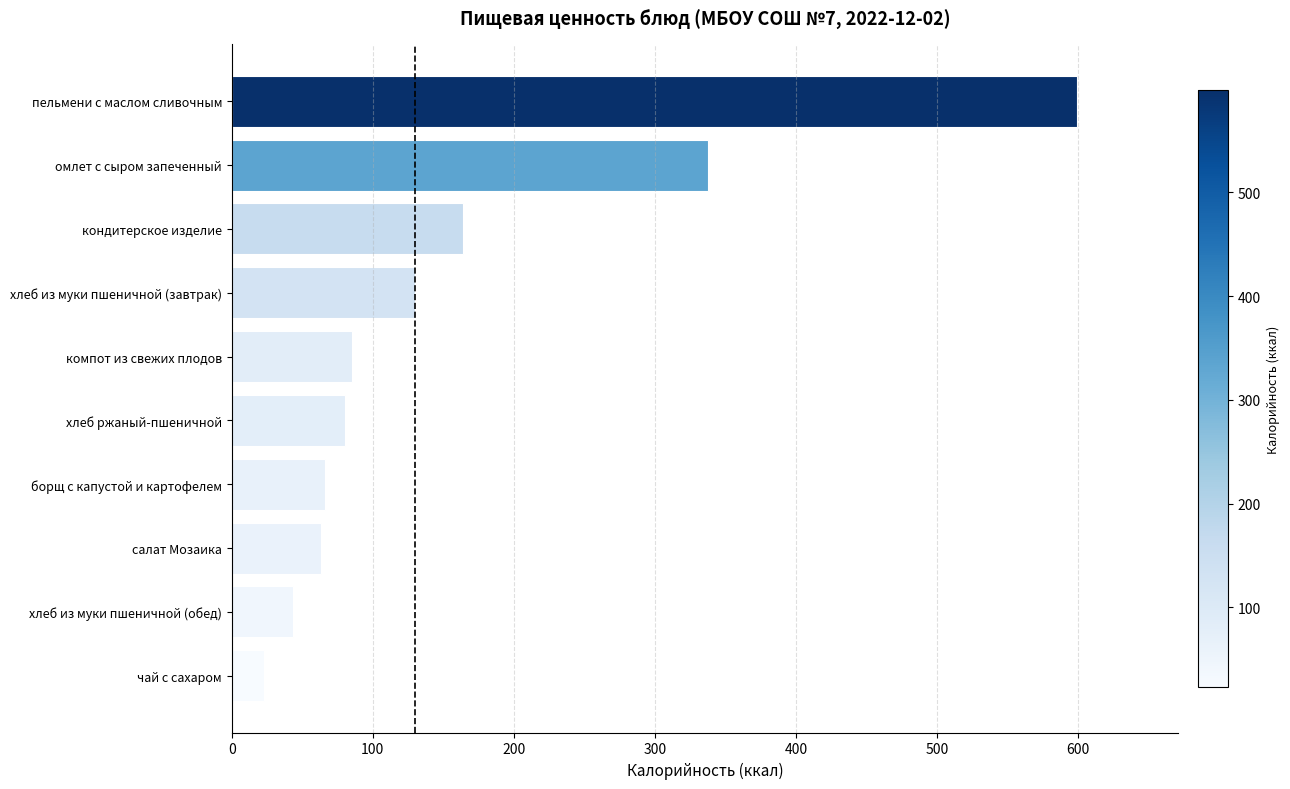

What is the maximum value shown in the chart?

599.0